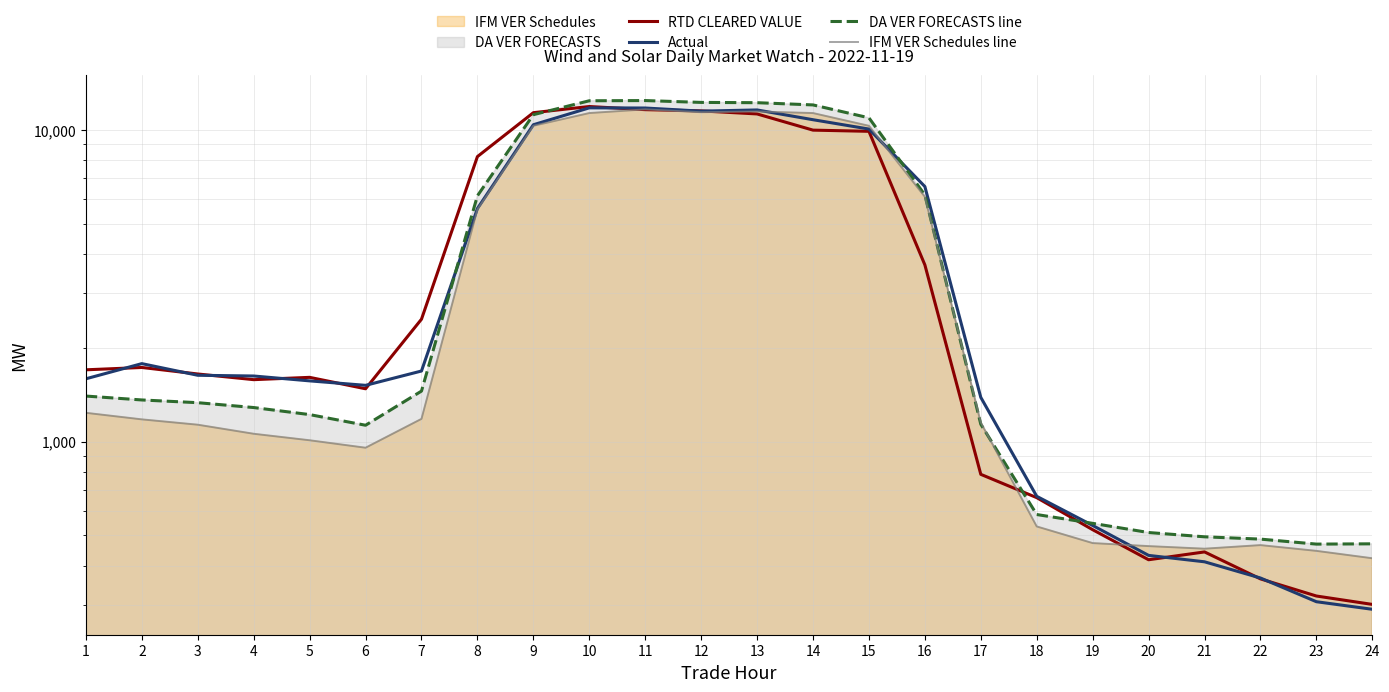

The value of DA VER FORECASTS line at 16 is 6182.2. True or false?

True